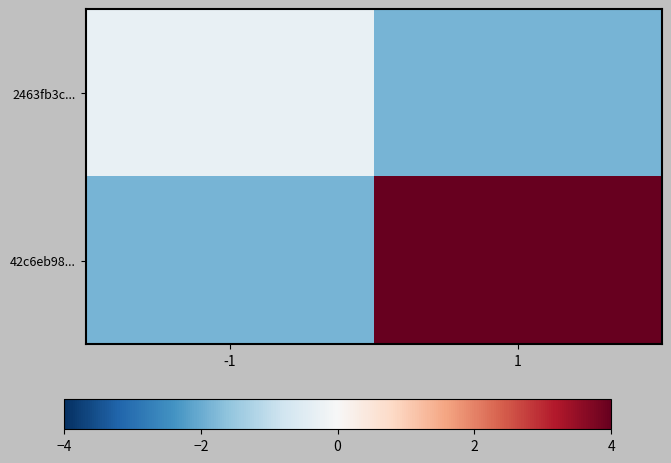

Reading right to left, what are all the values shown in this chart?

2463fb3c...: 1=-1.8	-1=-0.3
42c6eb98...: 1=4.0	-1=-1.8